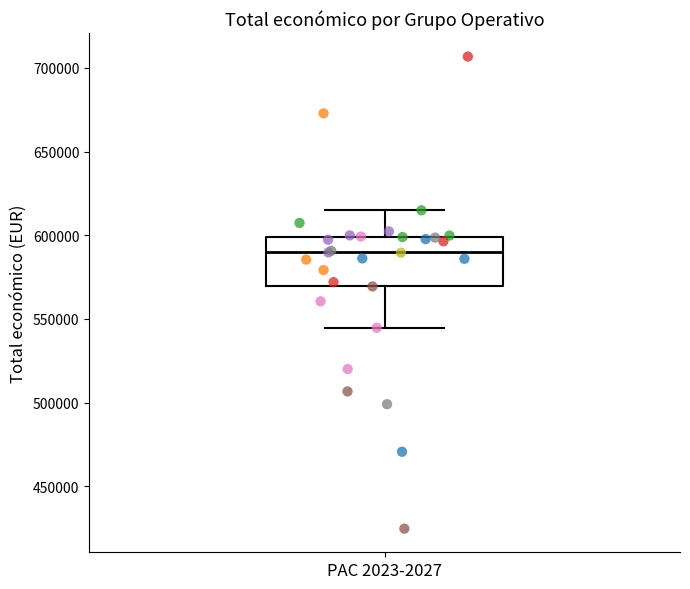

Transcribe this box plot: give where the median line is, the range the box spans, and where the two whiskers end, as read against the y-axis. The values are not printed on the chart, so give them approximately, as read against the axis.

median 590000, box 570000 to 600000, whiskers 545000 to 615000